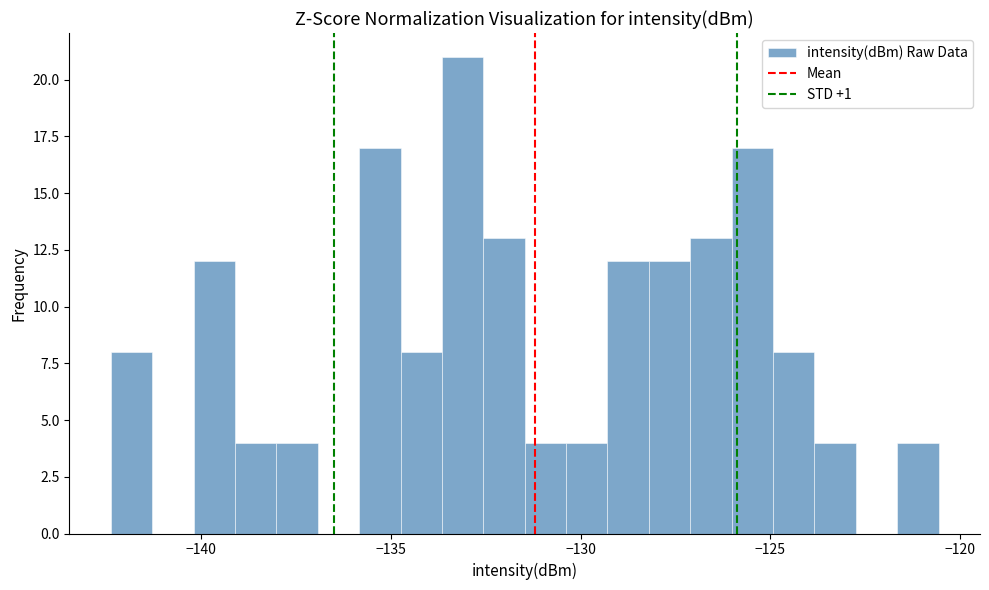

Read against the x-axis, roughly where is the centre of the tallest bar?

-133.0